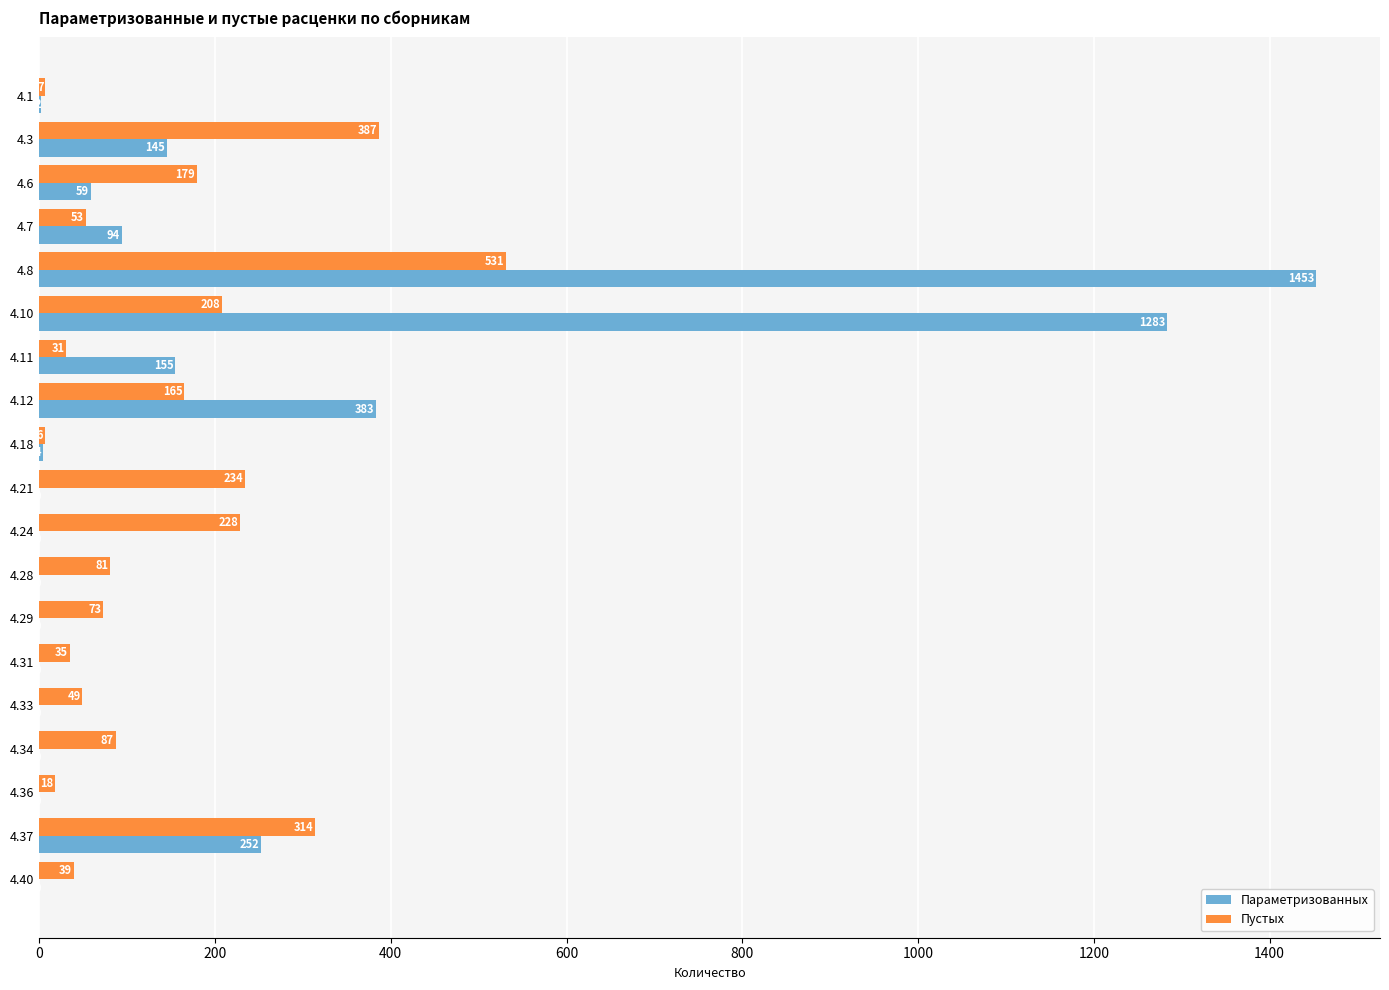

Which series has the largest range (max minus min)?

Параметризованных